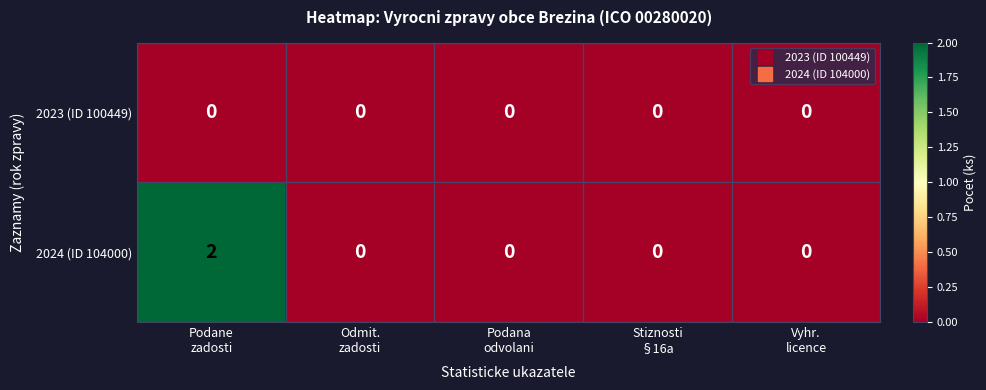

What is the spread (max minus min) of values at Podane
zadosti?

2